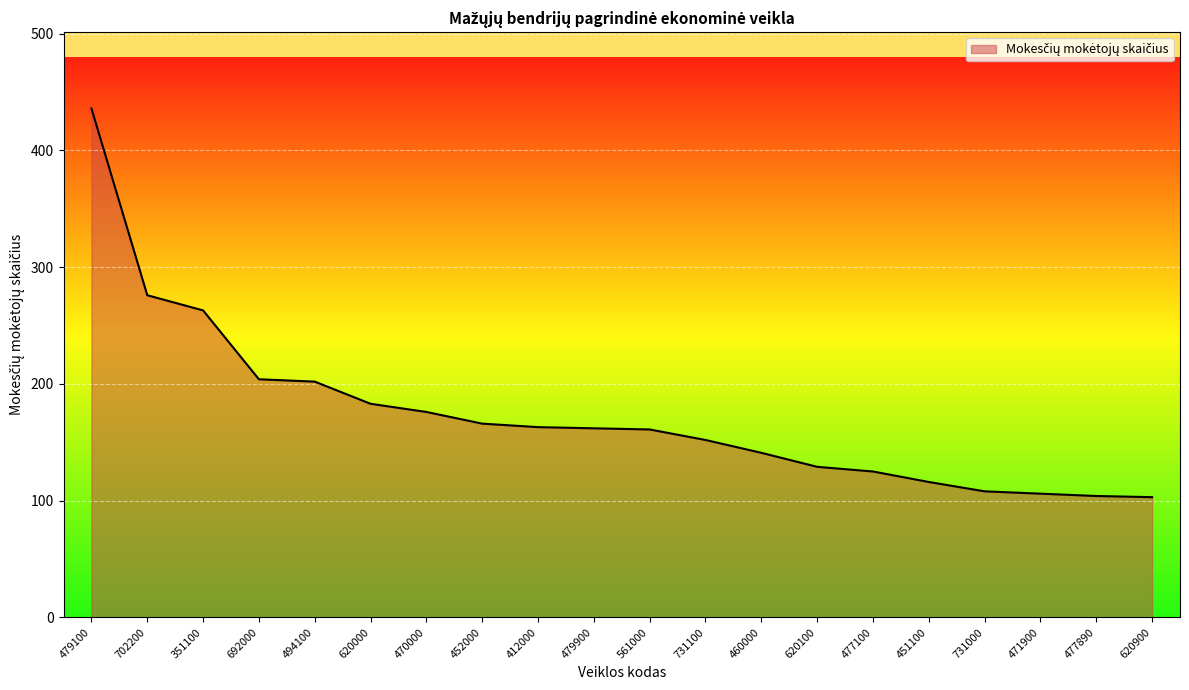

Is it true that the value at 477890 is 186?

False